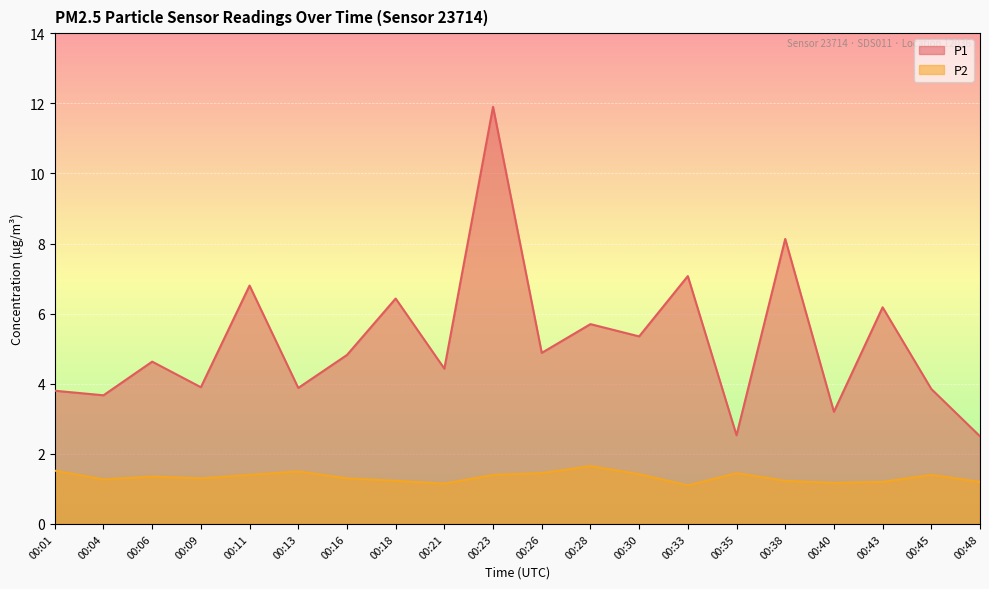

At how many categories does at least one series exceed 2?

20